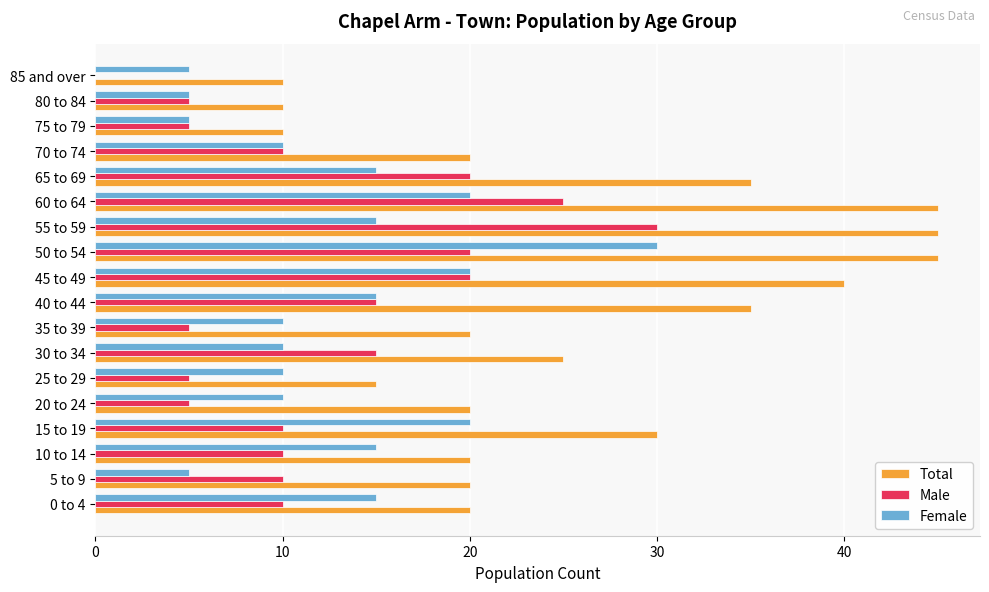

Is the value of Female at 80 to 84 greater than the value of Male at 40 to 44?

No